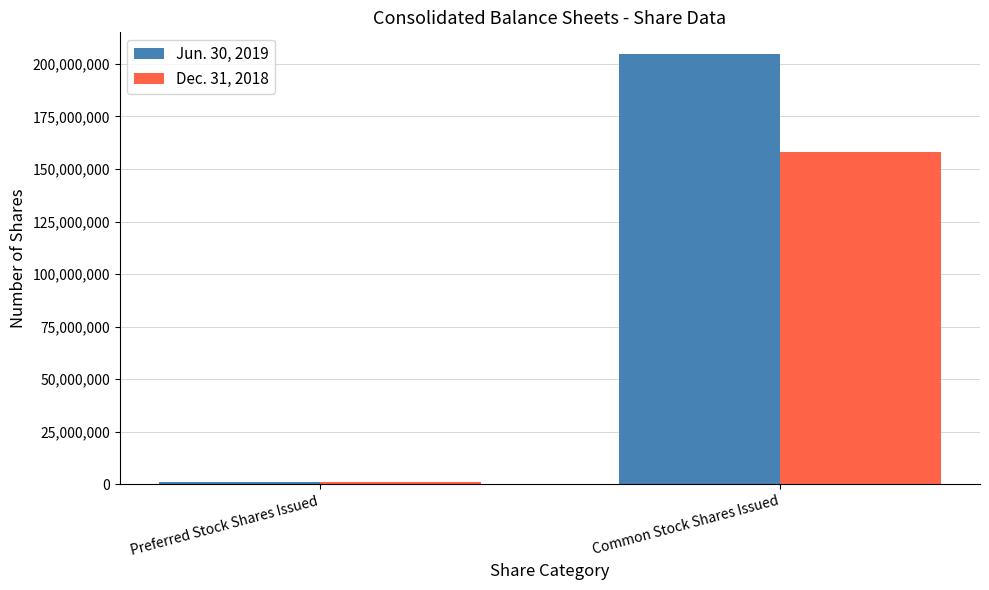

What is the lowest value of the Dec. 31, 2018 series?

1013691